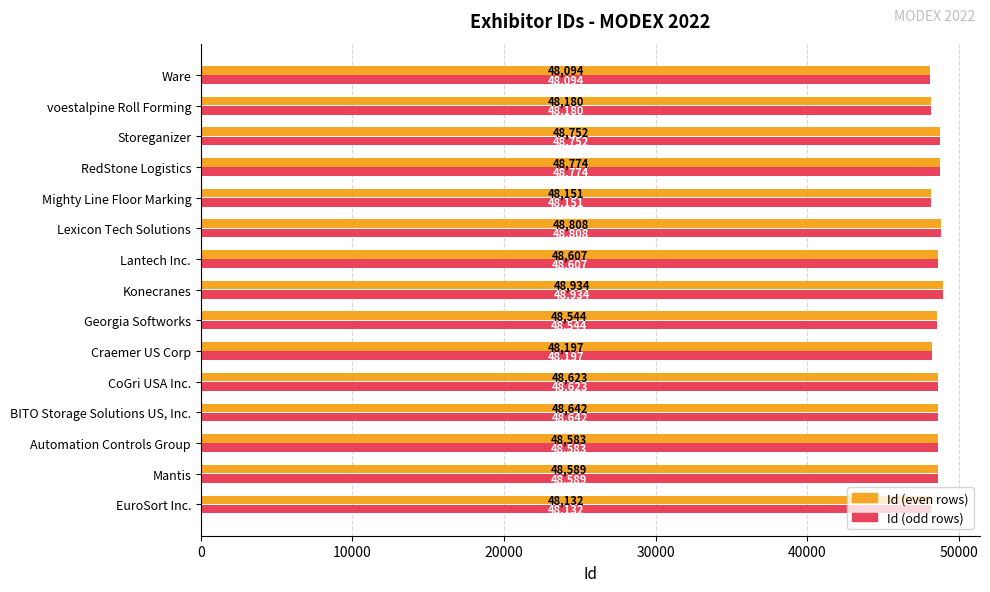

What is the average value of the Id (even rows) series?

48507